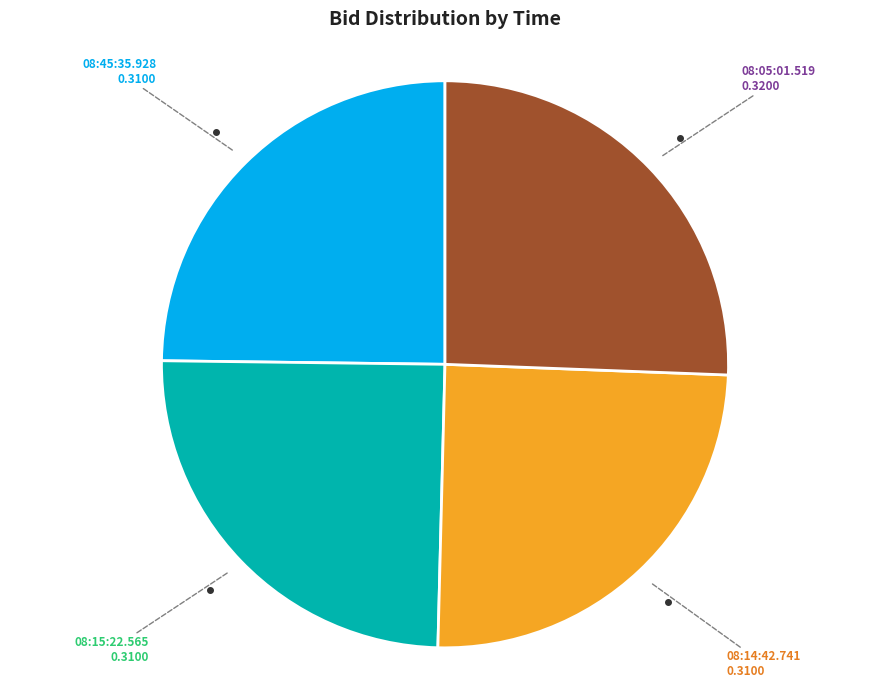

Is there a majority slice in this chart?

No